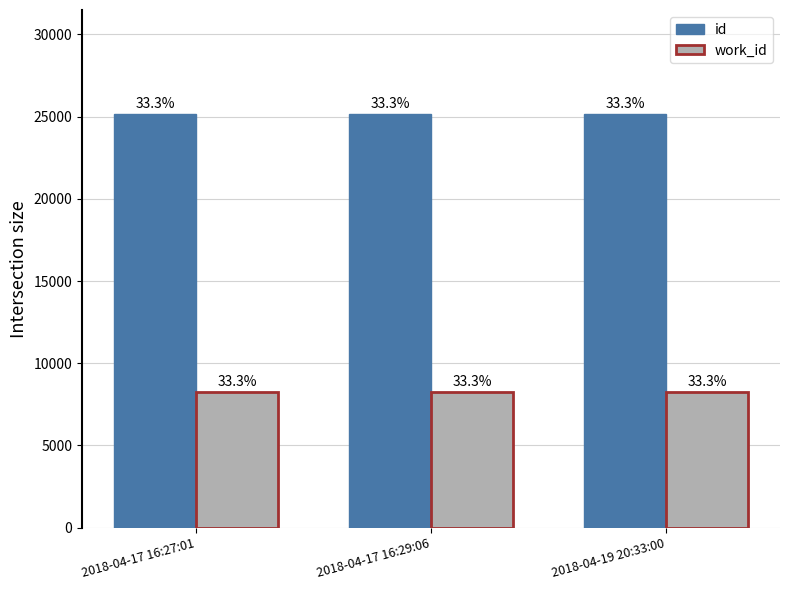

At which label does work_id reach its minimum?

2018-04-17 16:27:01